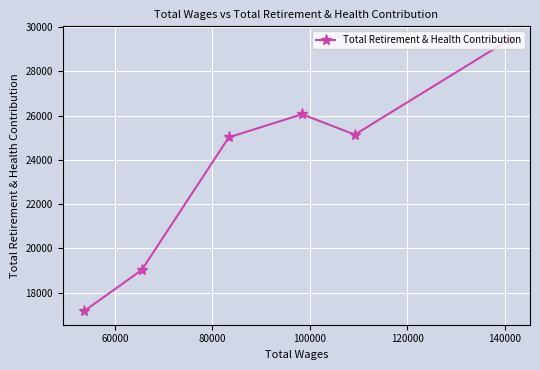

Reading left to right, list all the values displayed in this chart.

17164	19021	25020	26065	25144	29426